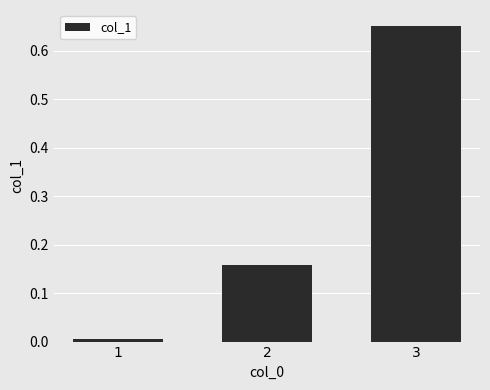

Rank the categories by value from lowest to highest.

1, 2, 3